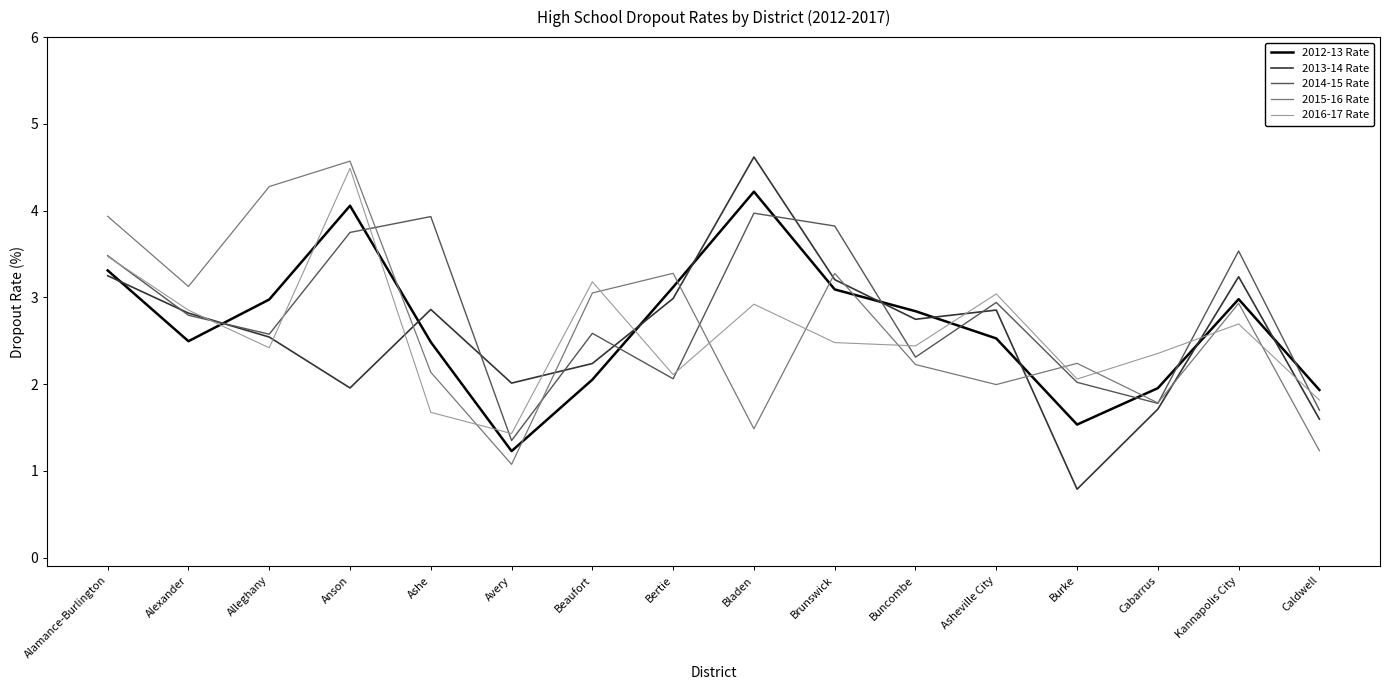

True or false: 2016-17 Rate and 2015-16 Rate cross at least once.

True